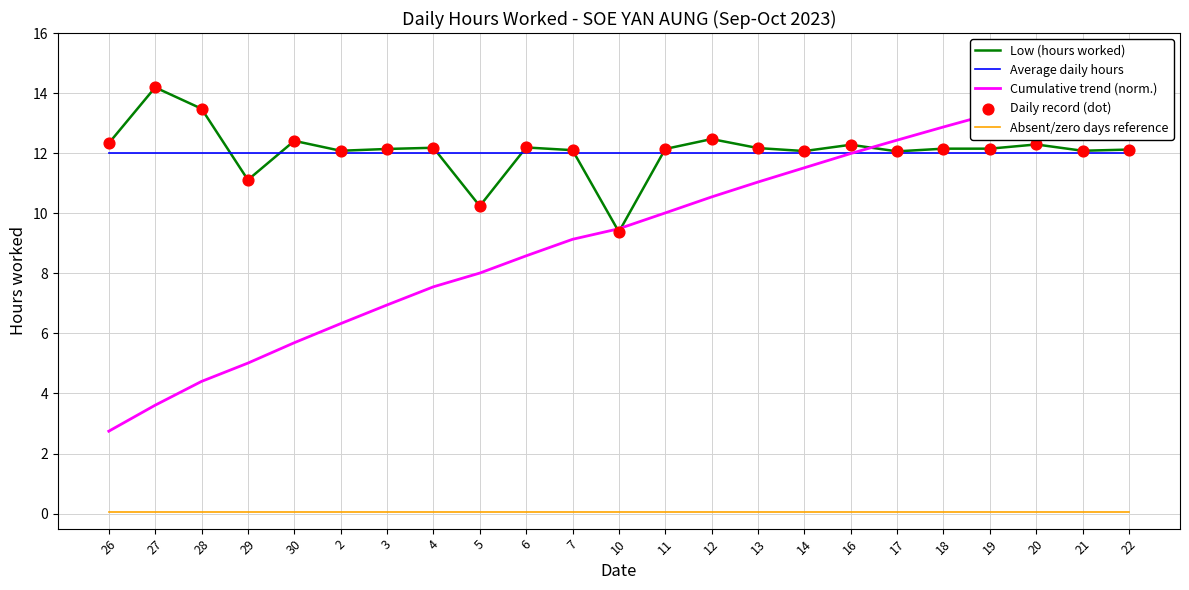

Which series has the widest spread of Y values?

Cumulative trend (norm.)